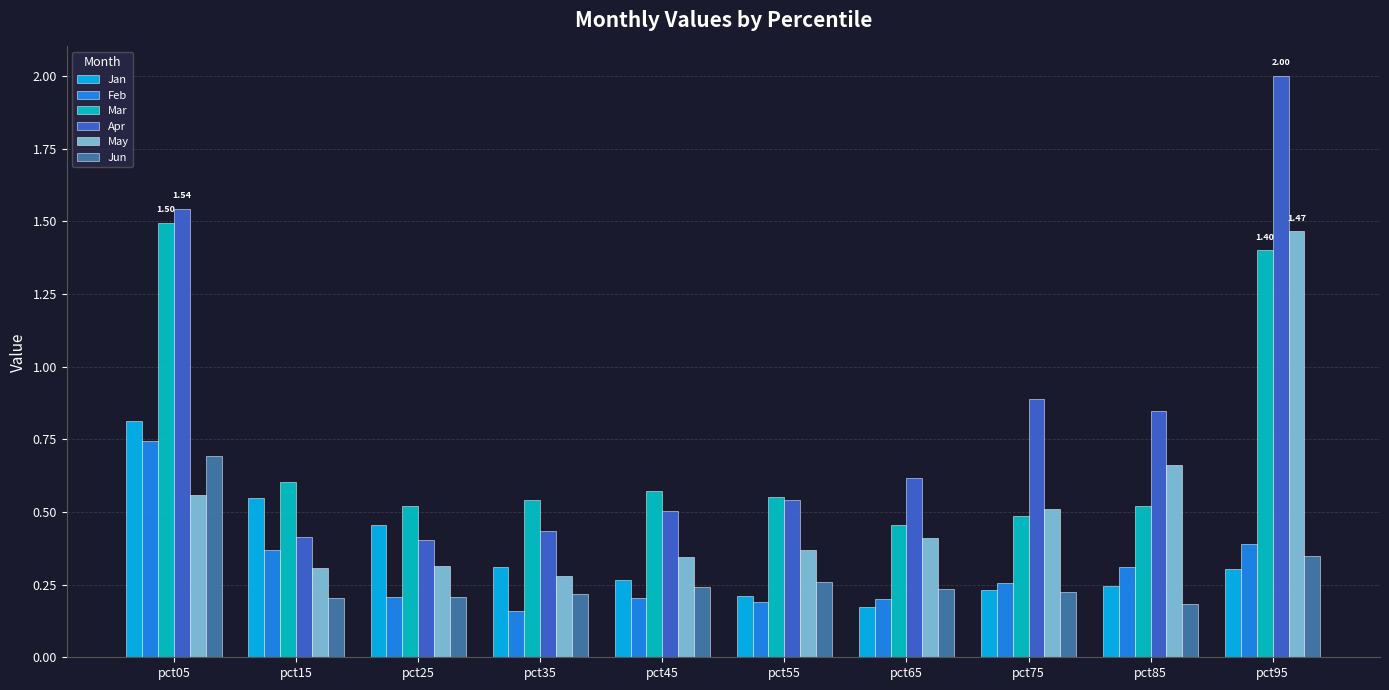

What are all the series names shown in the legend?

Jan, Feb, Mar, Apr, May, Jun